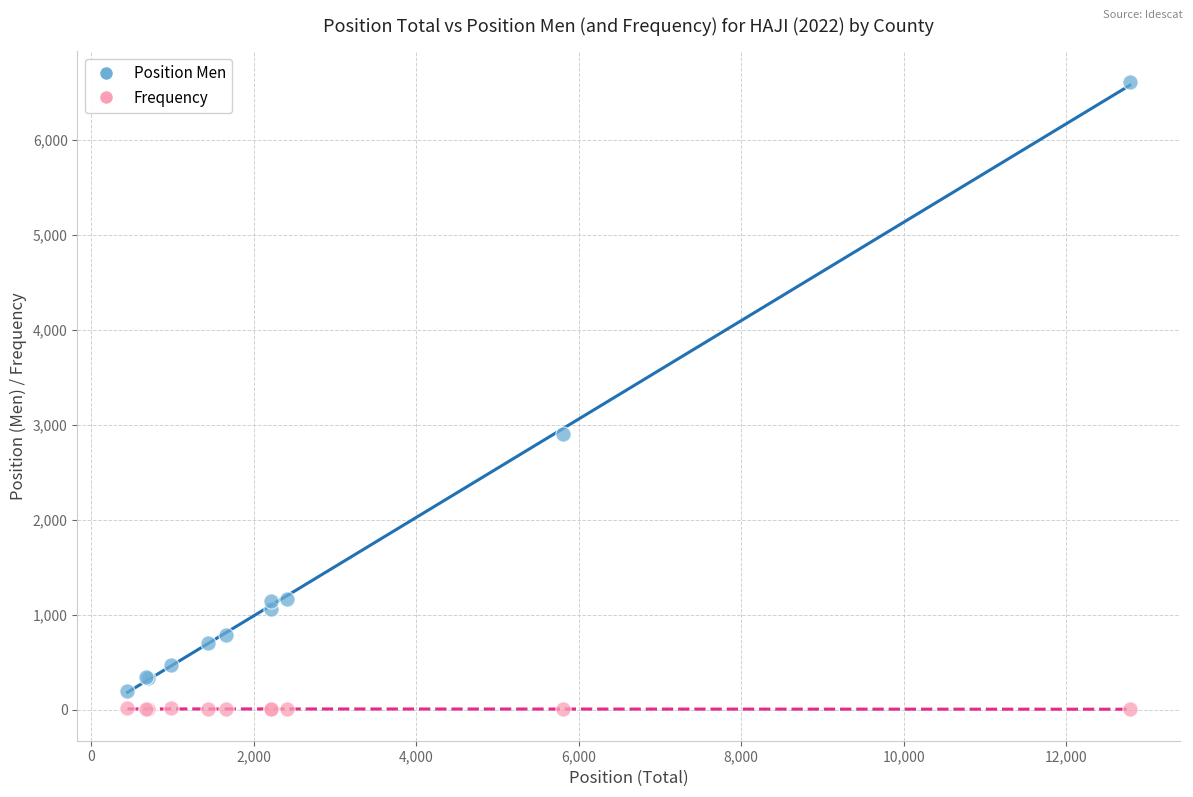

Across all series, what Y value is closest to 3306?

2910